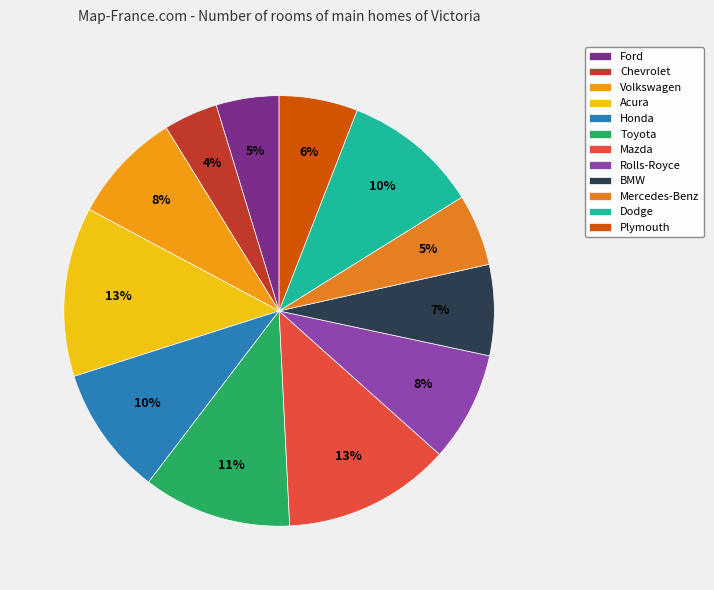

What is the smallest slice in the pie chart?

Chevrolet